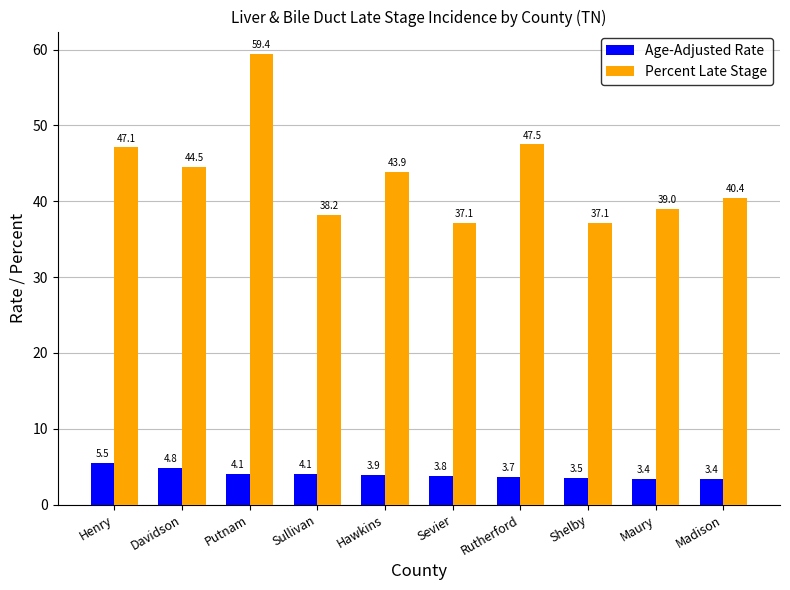

Read the Age-Adjusted Rate value at Madison.

3.4